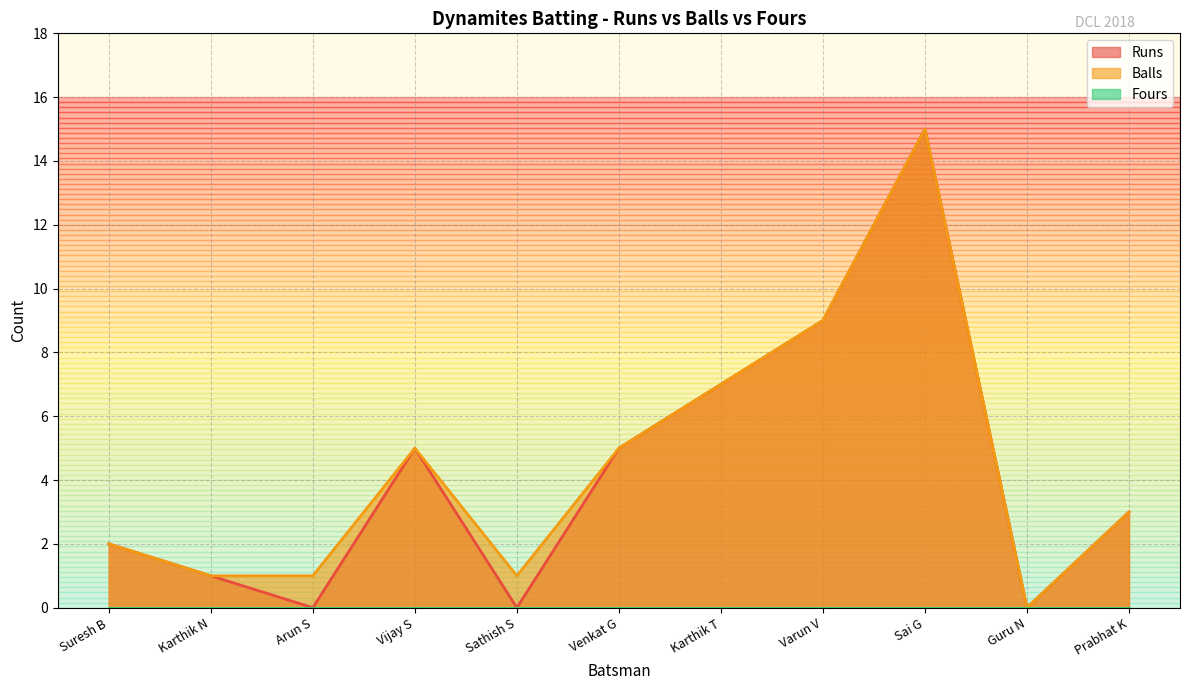

At Sathish S, list the series in order from largest to smallest.

Balls, Runs